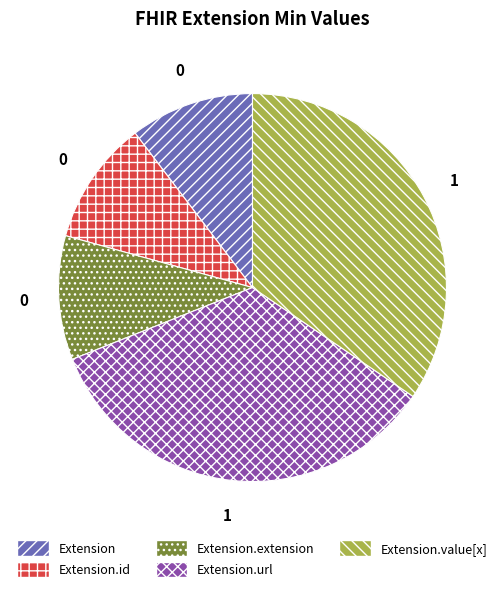

Does any single category account for the majority?

No